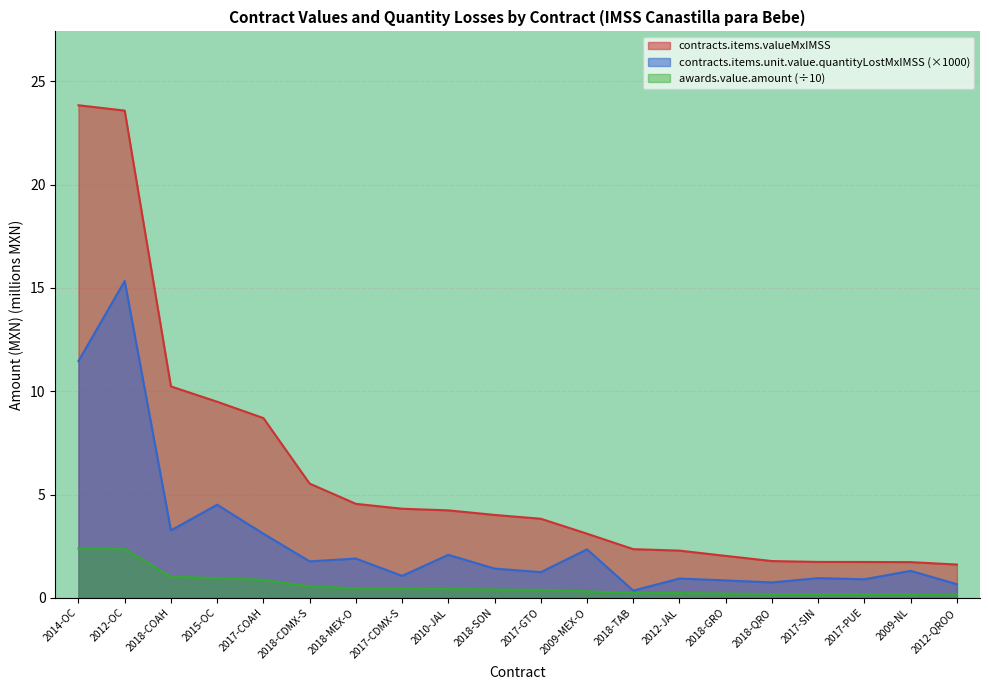

What is the minimum value for contracts.items.valueMxIMSS?

1.6